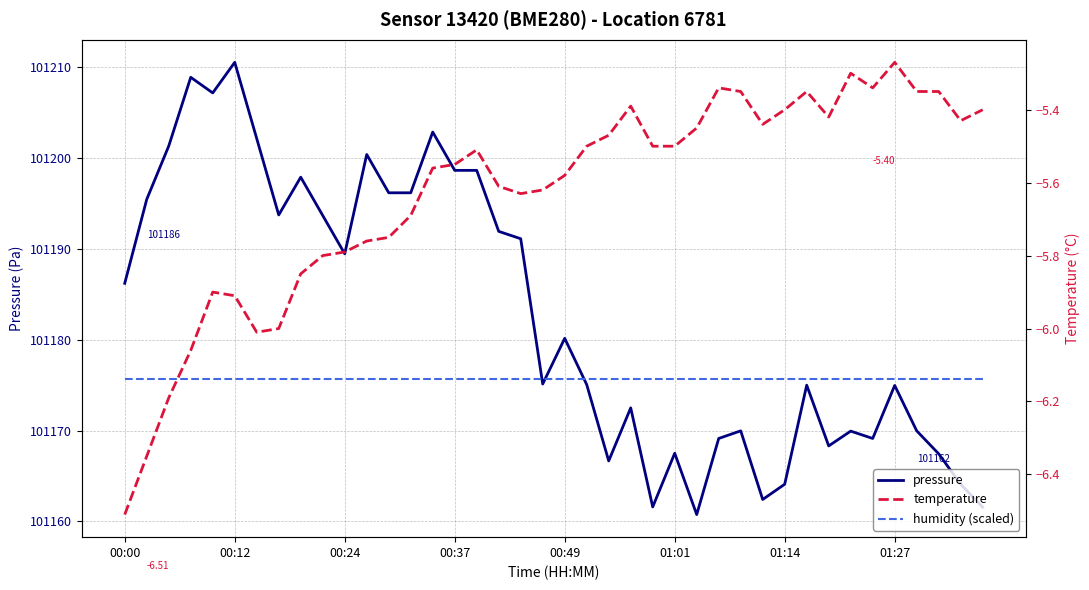

True or false: temperature has a value of -5.5 at 21.

True